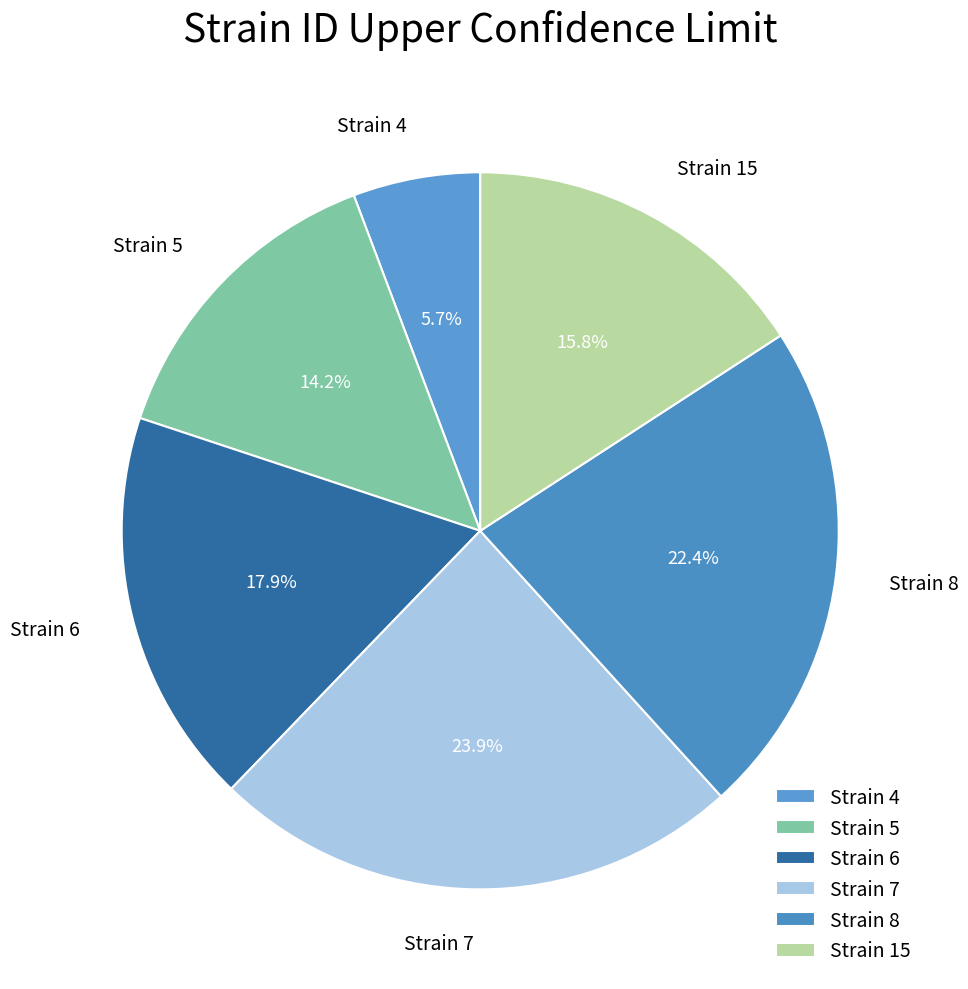

To the nearest percent, what is the average slice percentage?

17%